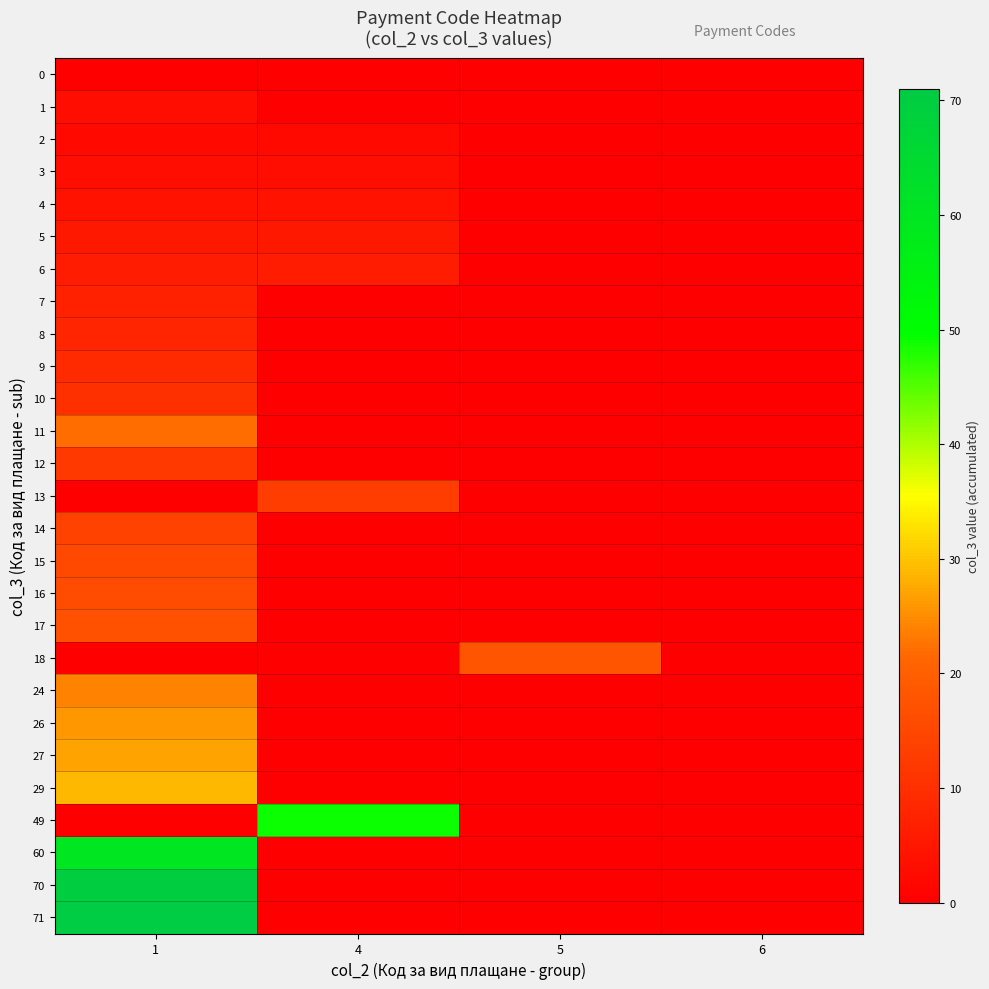

At how many categories does at least one series exceed 5?

3